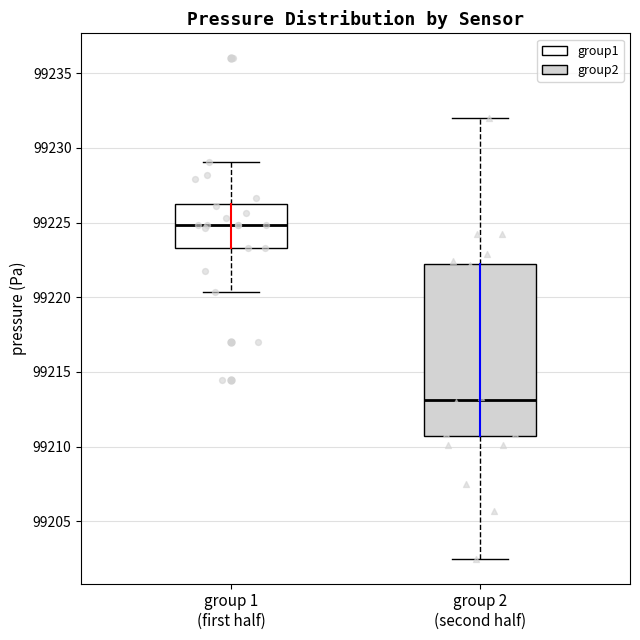

Reading left to right, transcribe this box plot: for each box, give where its median line is, the range the box spans, and where its two whiskers end, as read against the y-axis. The values are not printed on the chart, so give them approximately, as read against the axis.

group 1 (first half): median 99225.0, box 99223.5 to 99226.0, whiskers 99220.5 to 99229.0
group 2 (second half): median 99213.0, box 99210.5 to 99222.0, whiskers 99202.5 to 99232.0